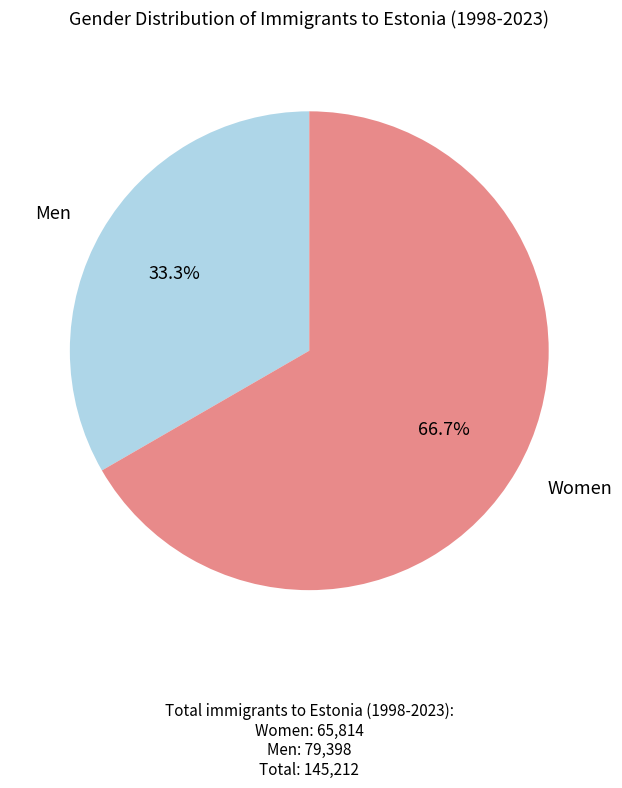

Count the number of slices in the pie.

2